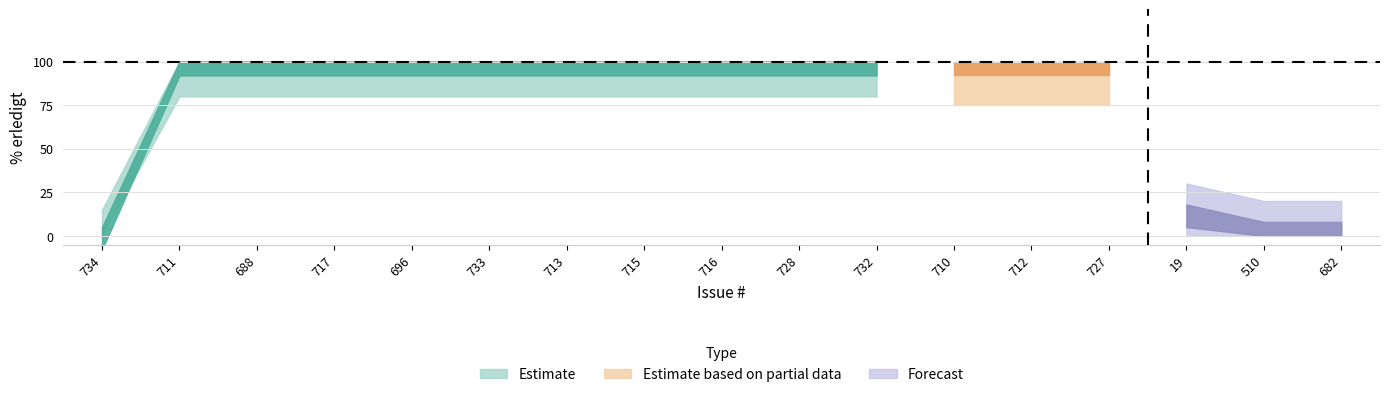

What is the ratio of the value at 717 to the value at 19?

10.0